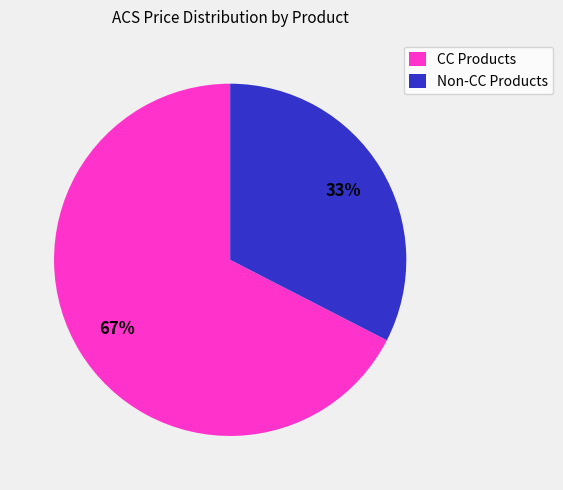

Count the number of slices in the pie.

2